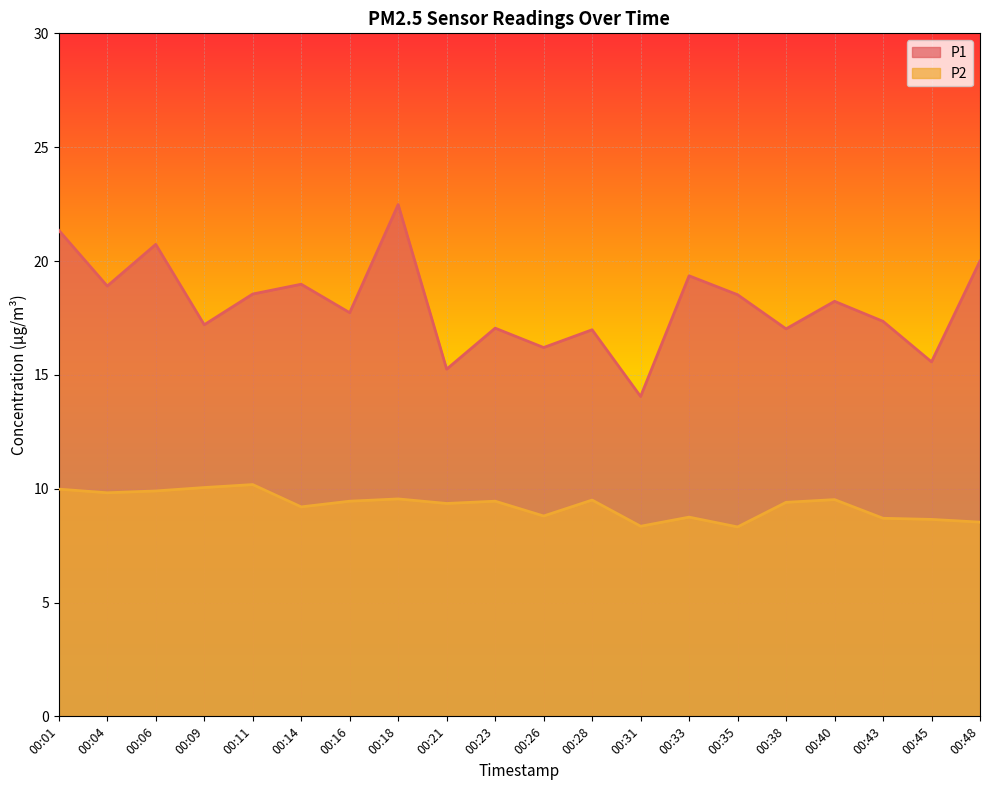

Is it true that P1 equals 18.6 at 00:11?

True